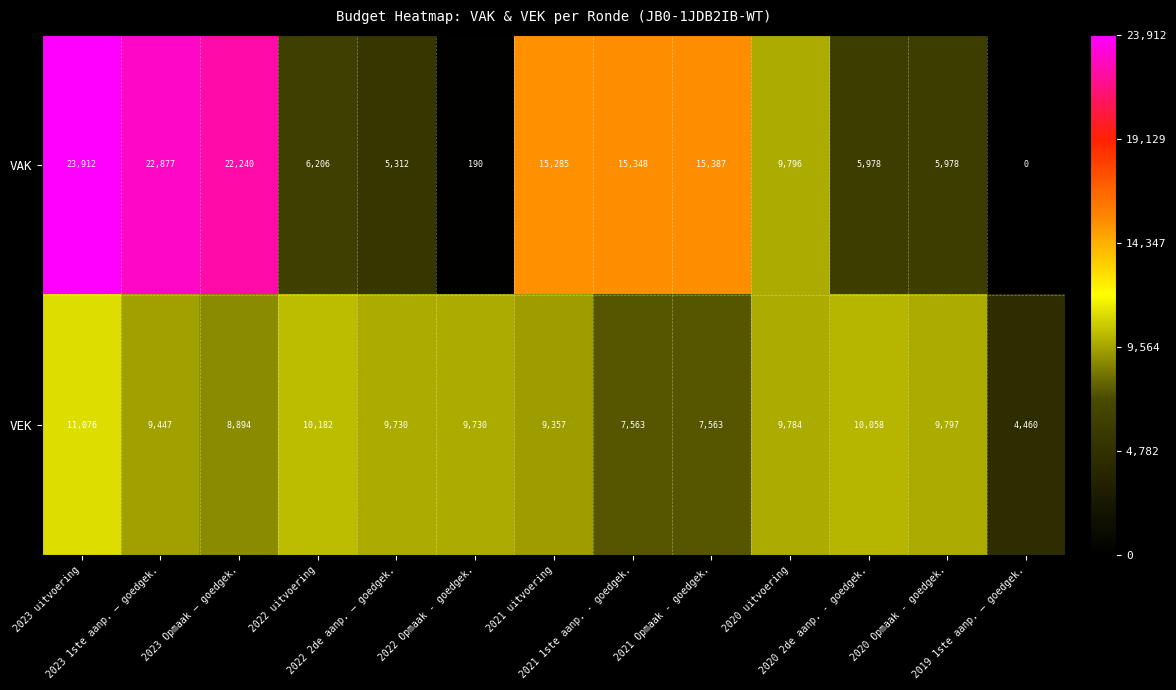

What is the spread (max minus min) of values at 2021 Opmaak - goedgek.?

7824